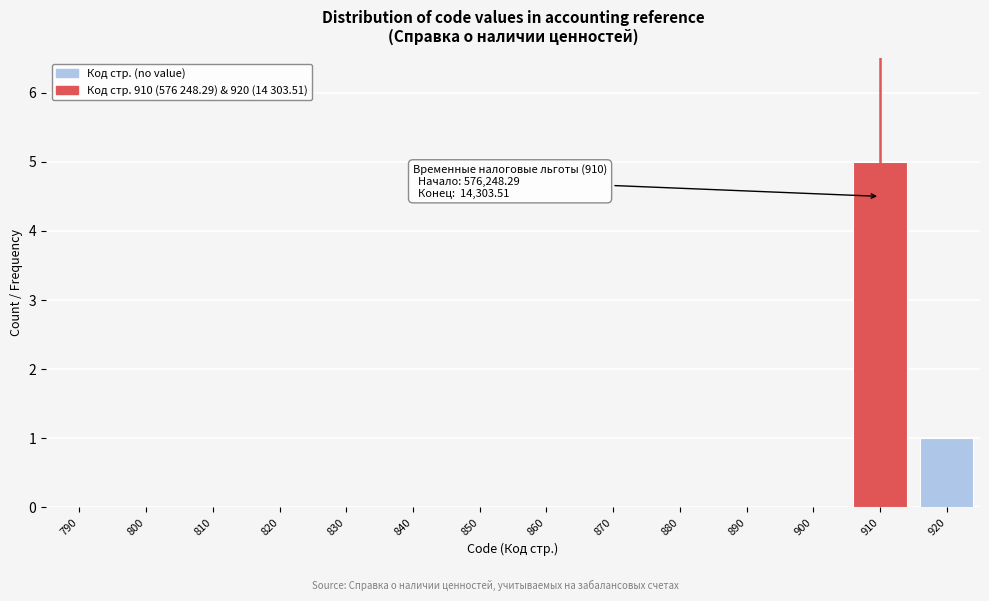

Reading left to right, list all the values displayed in this chart.

790=0	800=0	810=0	820=0	830=0	840=0	850=0	860=0	870=0	880=0	890=0	900=0	910=5	920=1